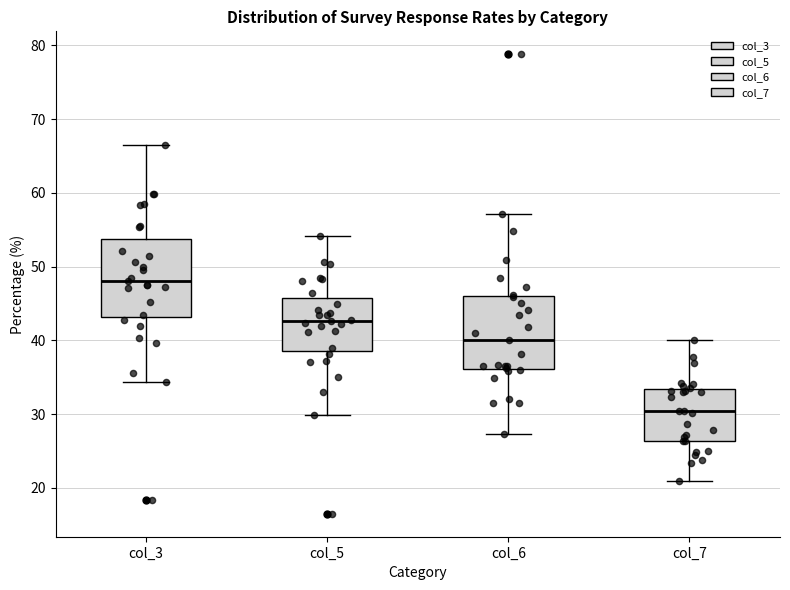

Which box's median line is the highest?

col_3